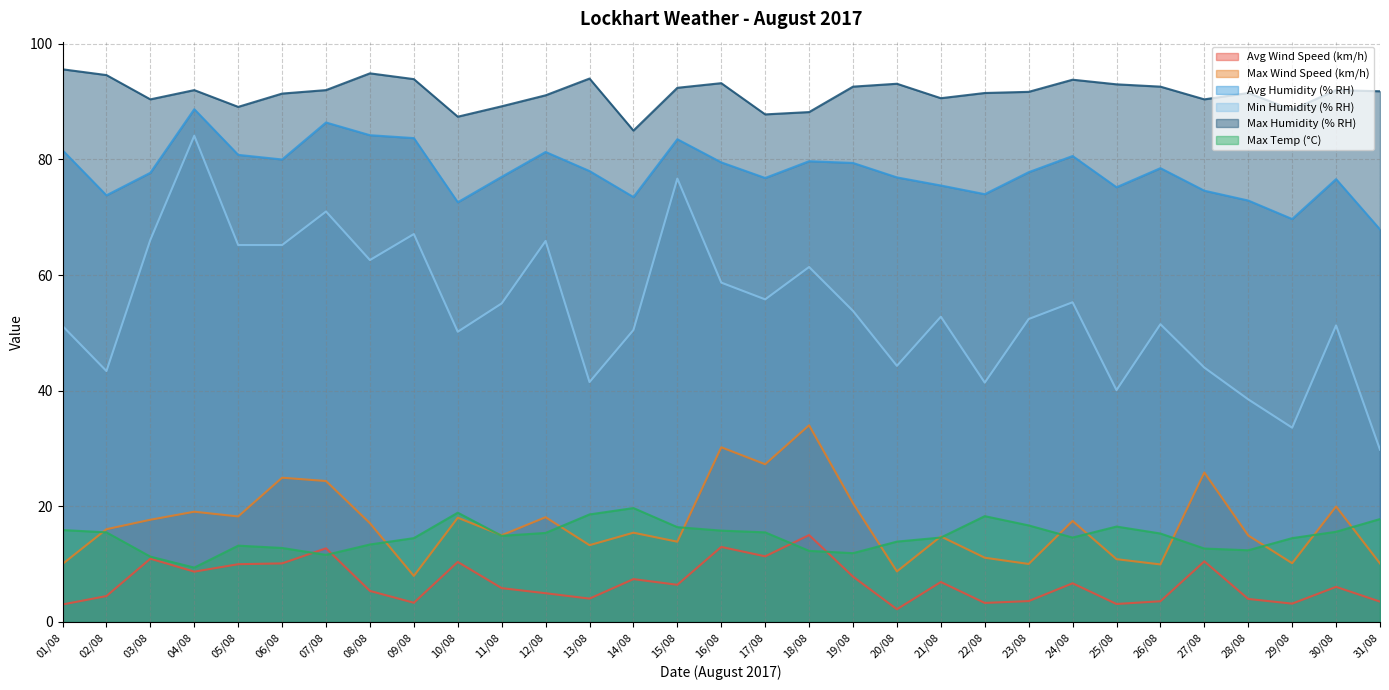

What is the sum of the Avg Humidity (% RH) values at 03/08 and 21/08?

153.2